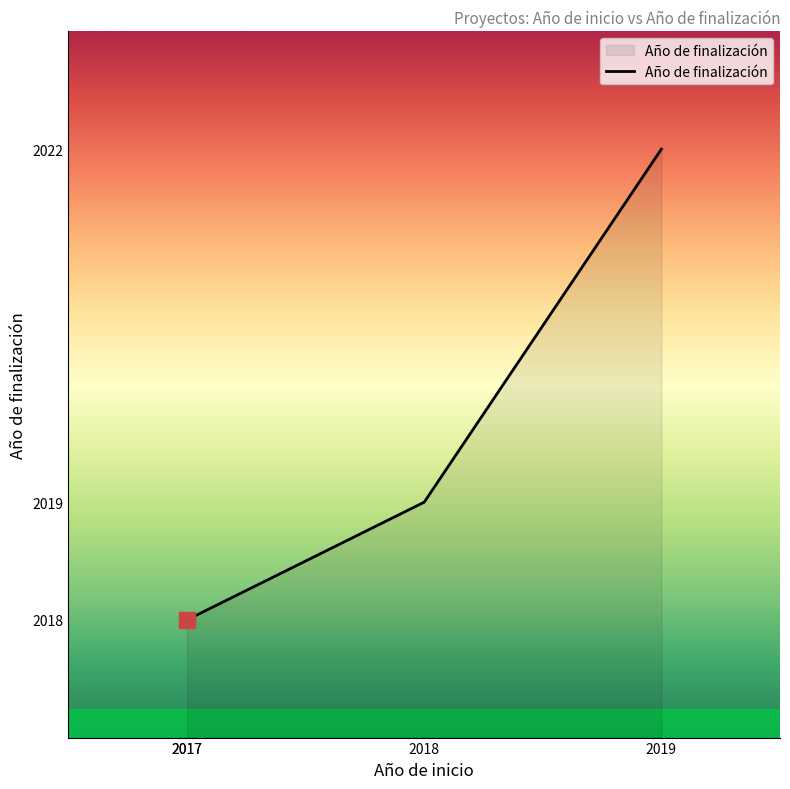

Which has a higher value, 2017 or 2019?

2019